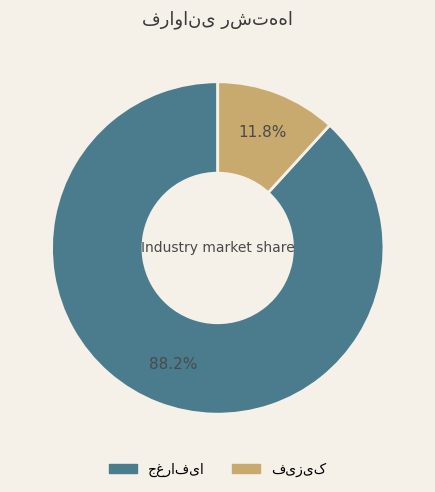

Does any single category account for the majority?

Yes